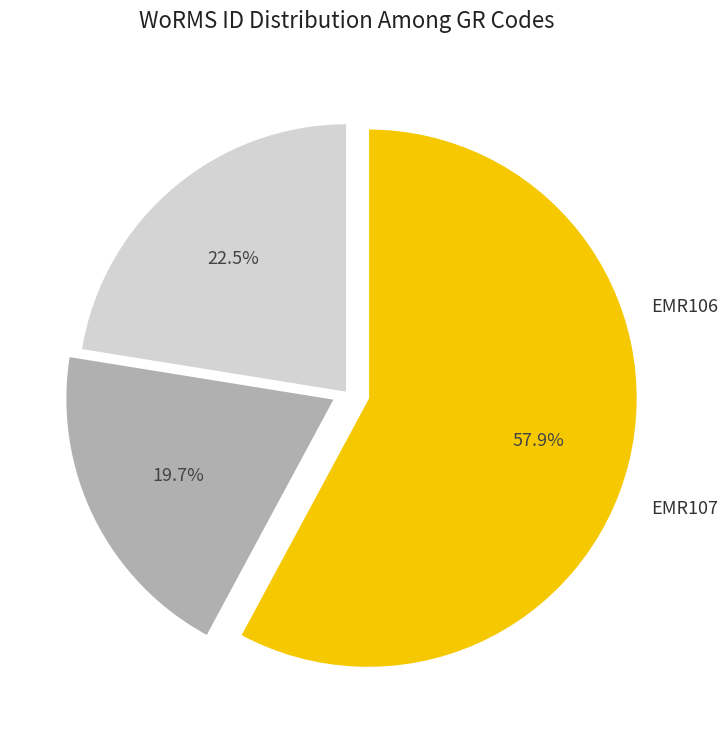

What percentage is the EMR119 slice, to the nearest percent?

58%